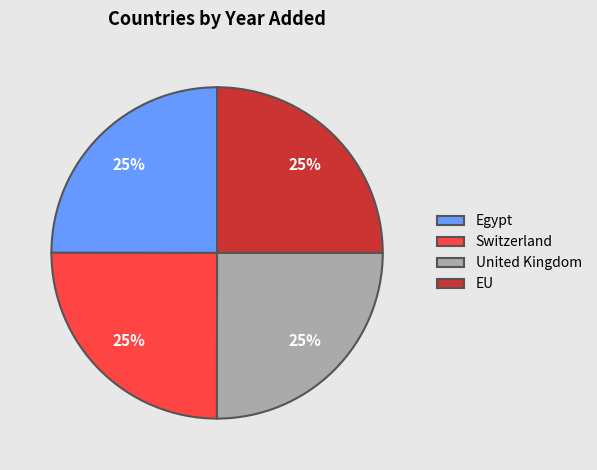

To the nearest percent, what is the combined percentage of United Kingdom and Switzerland?

50%